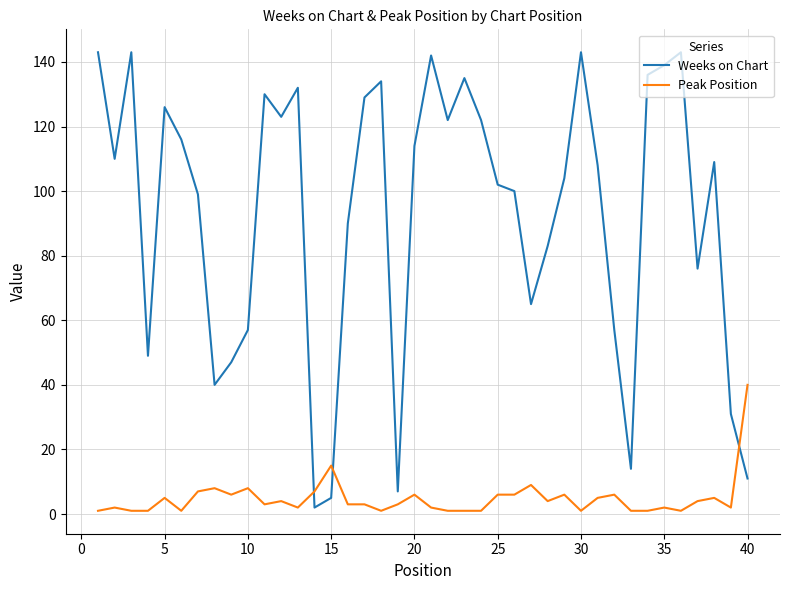

Which series ends up on top after the final intersection of Peak Position and Weeks on Chart?

Peak Position